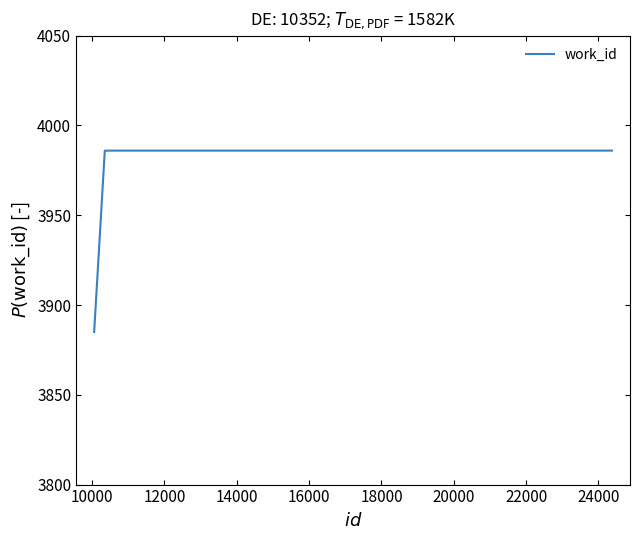

What is the minimum value shown in the chart?

3885